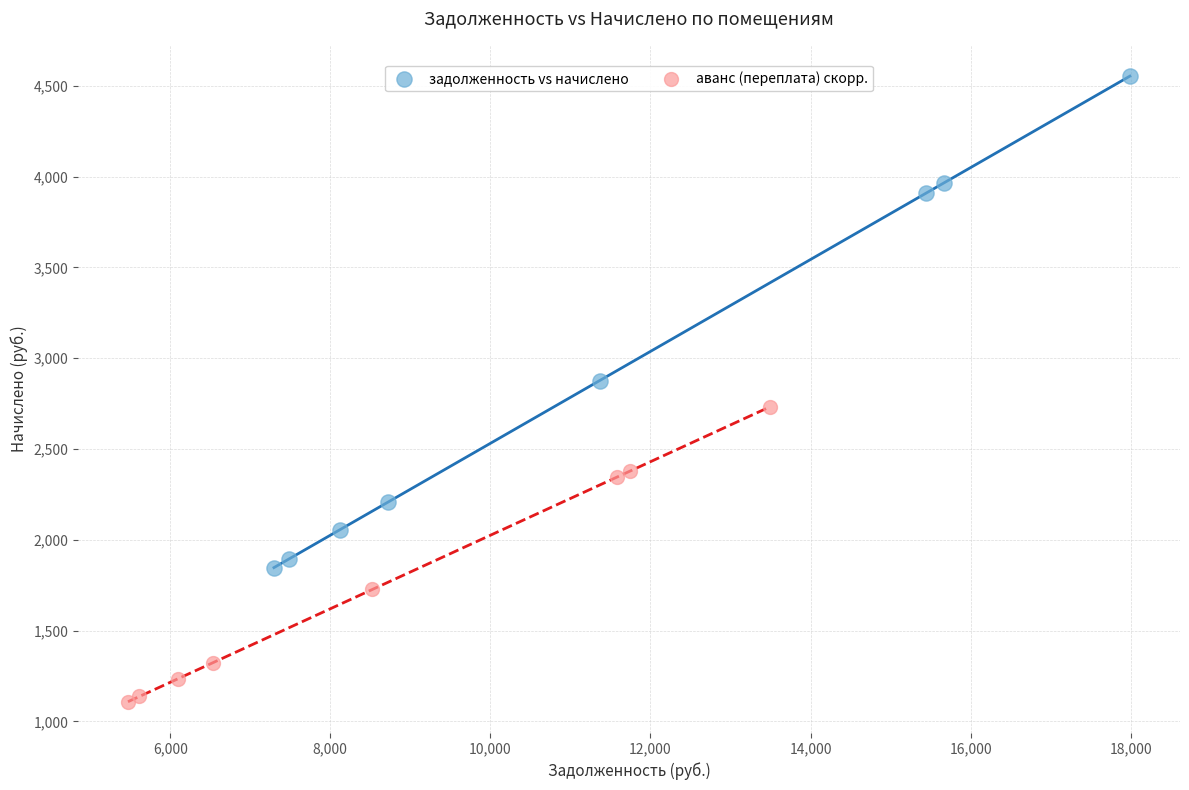

Which series reaches the minimum Y coordinate?

аванс (переплата) скорр.